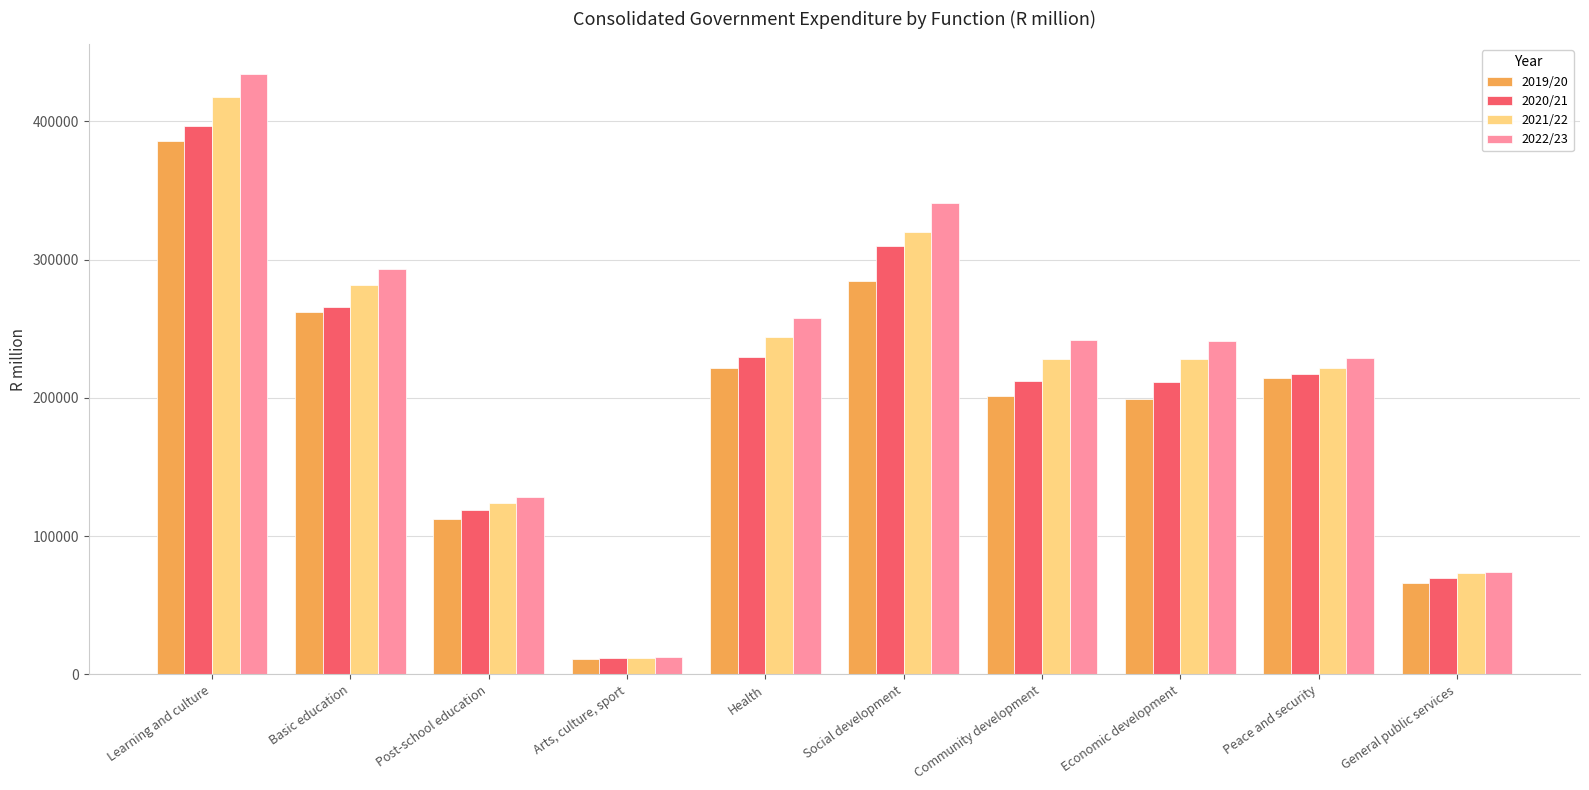

Which label corresponds to the smallest value in the chart?

Arts, culture, sport